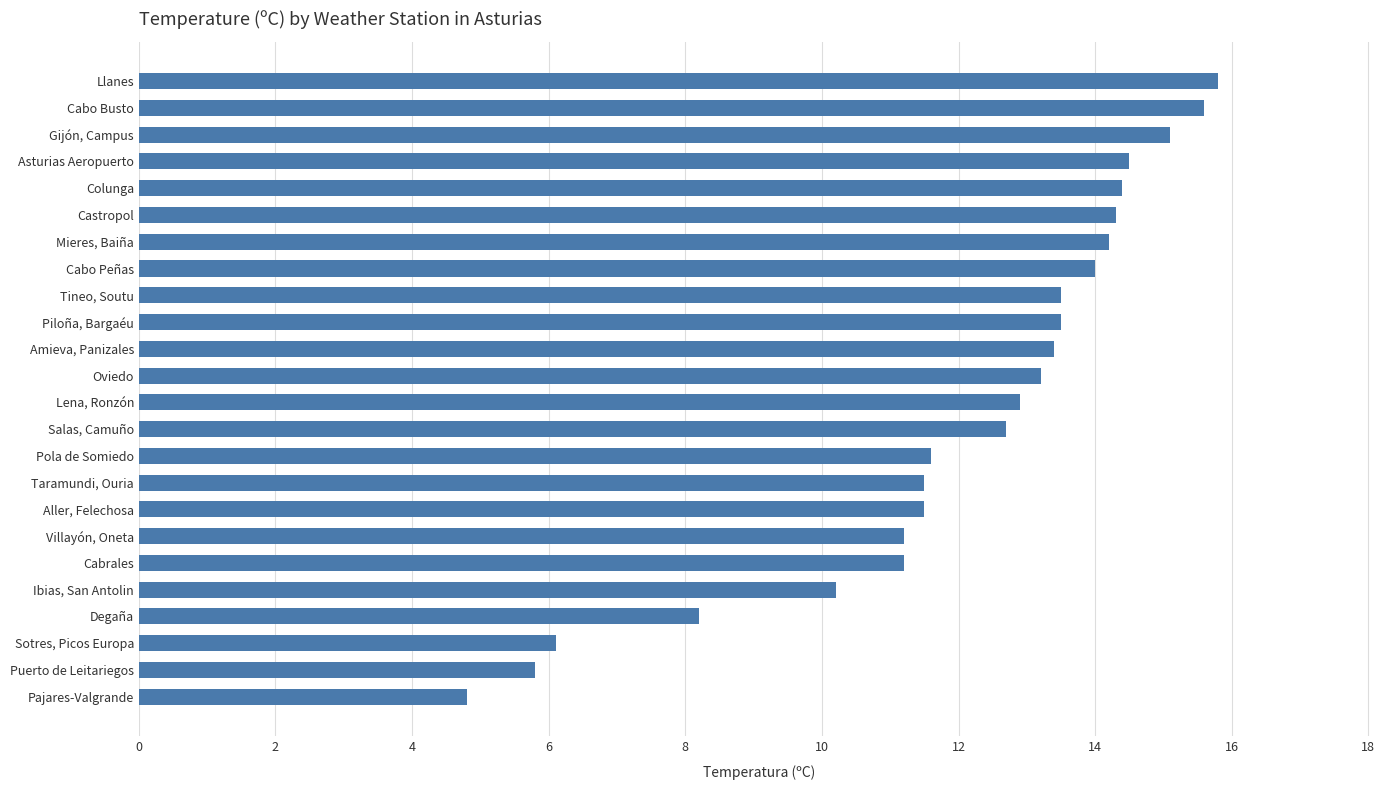

How many values are below 13?

12